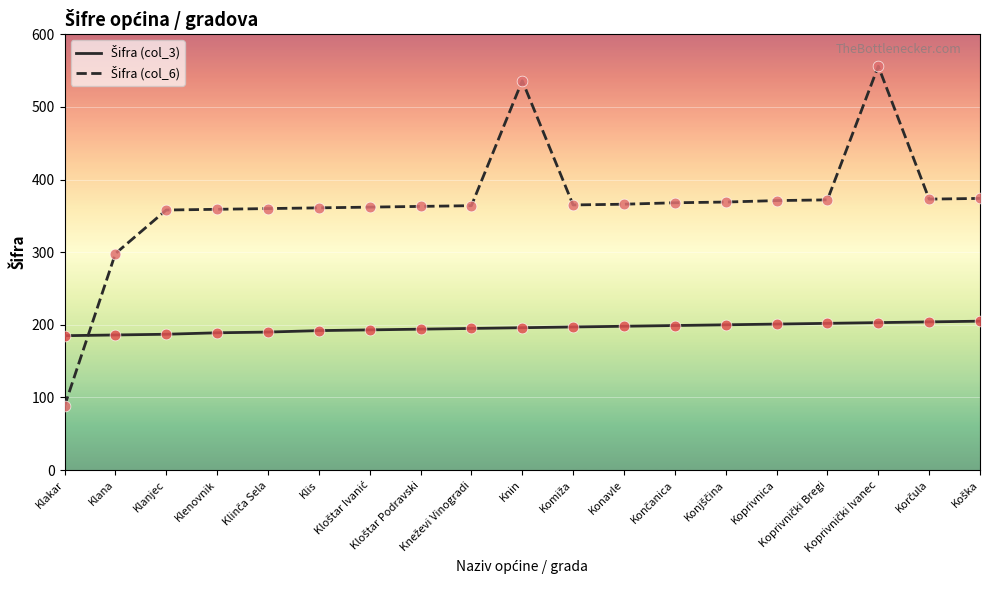

What is the smallest value displayed?

88